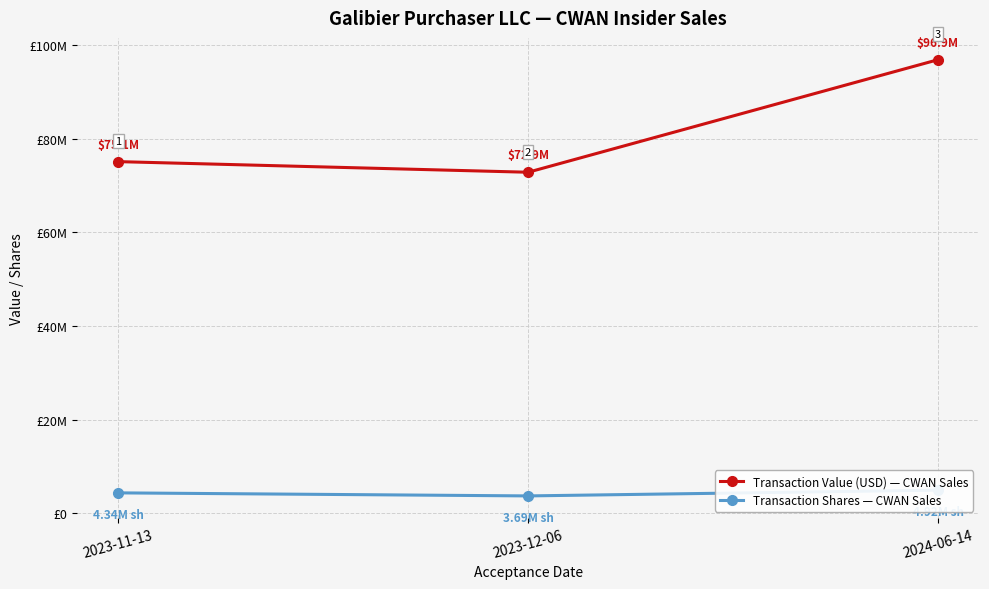

At how many categories does at least one series exceed 85812560?

1